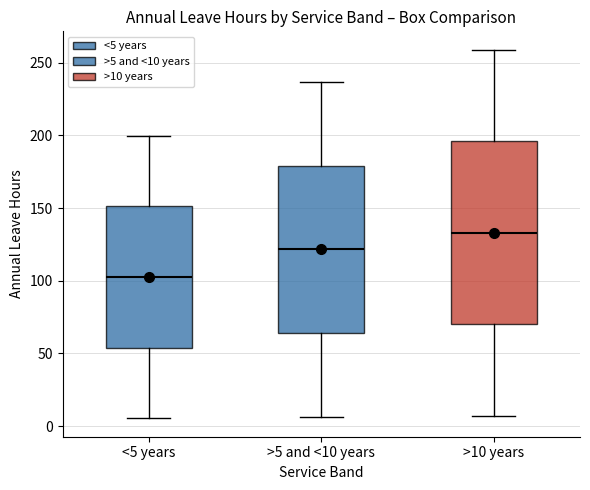

Which box has the highest median line?

>10 years